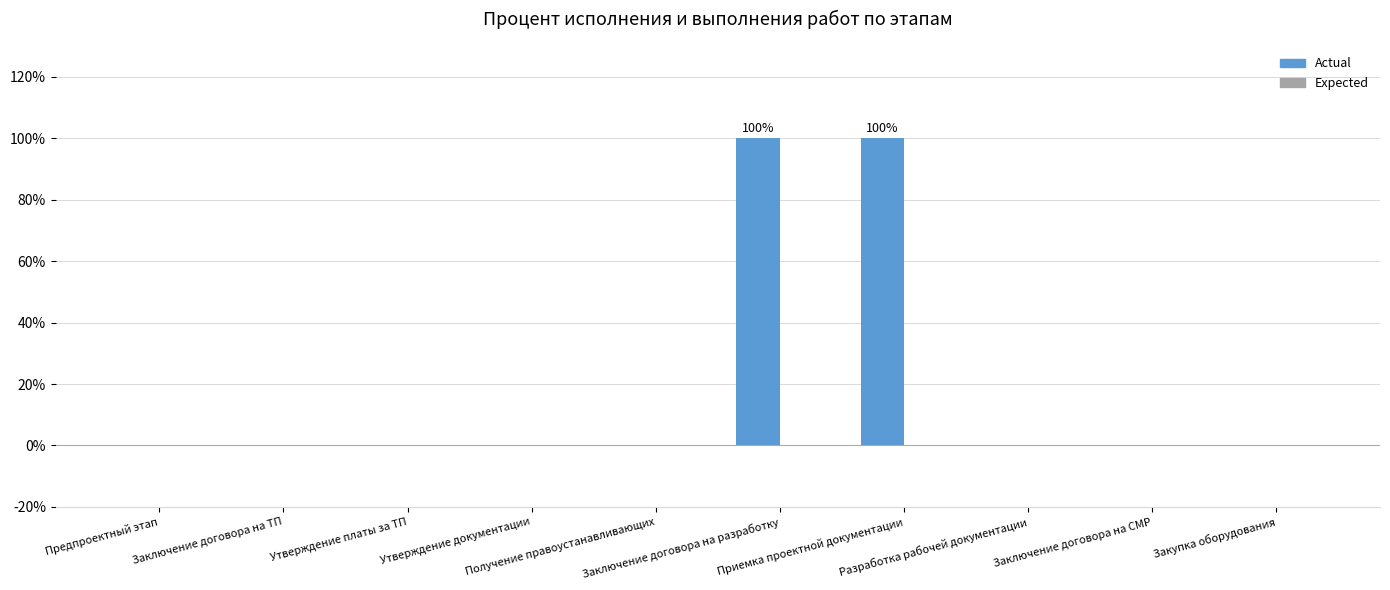

What is the maximum value shown in the chart?

100